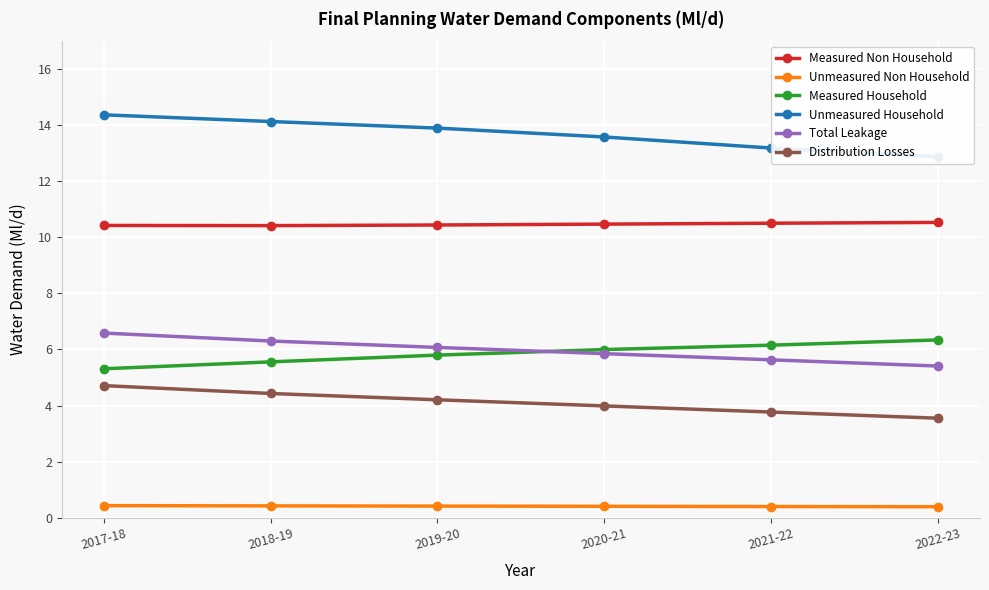

Reading left to right, what are all the values shown in this chart?

Measured Non Household: 10.4	10.4	10.4	10.5	10.5	10.5
Unmeasured Non Household: 0.4	0.4	0.4	0.4	0.4	0.4
Measured Household: 5.3	5.6	5.8	6.0	6.2	6.3
Unmeasured Household: 14.4	14.1	13.9	13.6	13.2	12.9
Total Leakage: 6.6	6.3	6.1	5.9	5.6	5.4
Distribution Losses: 4.7	4.4	4.2	4.0	3.8	3.5